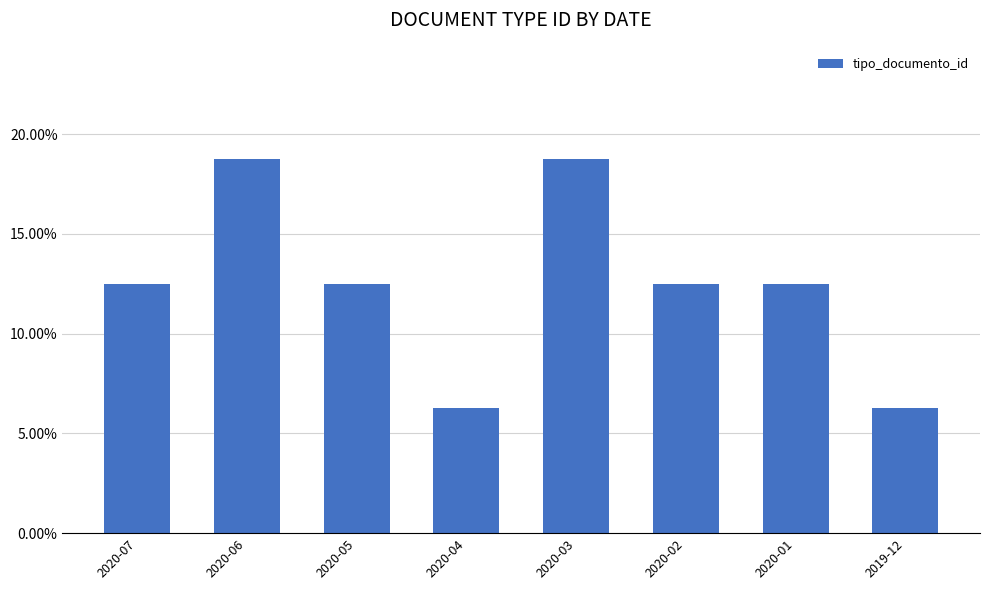

Reading left to right, extract all data points from this chart.

2020-07=0.1	2020-06=0.2	2020-05=0.1	2020-04=0.1	2020-03=0.2	2020-02=0.1	2020-01=0.1	2019-12=0.1